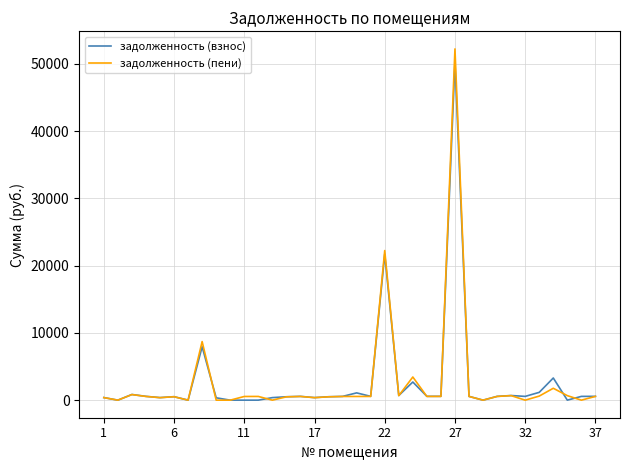

Which series has the widest spread of values?

задолженность (пени)